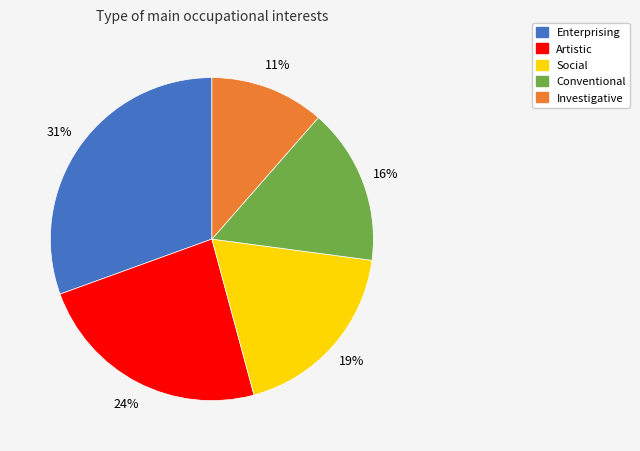

To the nearest percent, what is the average slice percentage?

20%